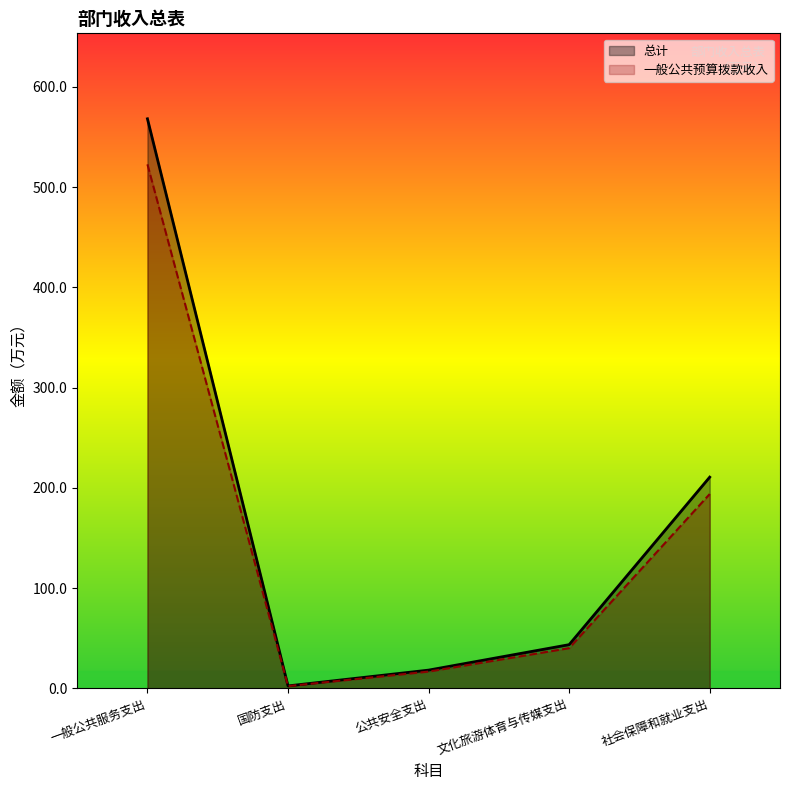

What is the difference between the maximum and minimum values in the 一般公共预算拨款收入 series?

520.3